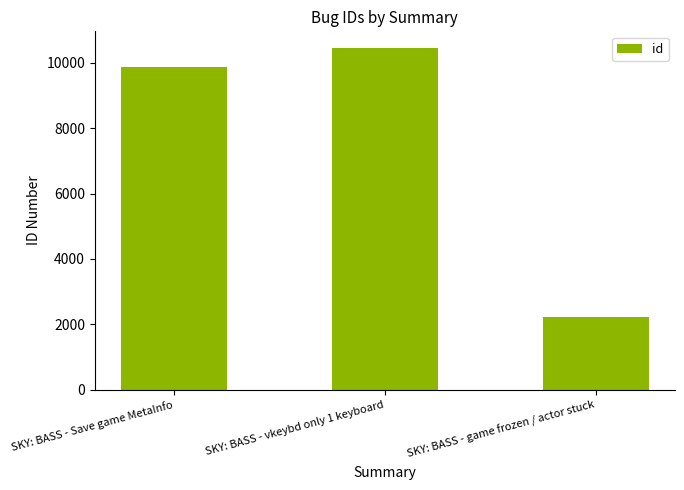

What is the sum of the values at SKY: BASS - game frozen / actor stuck and SKY: BASS - vkeybd only 1 keyboard?

12665